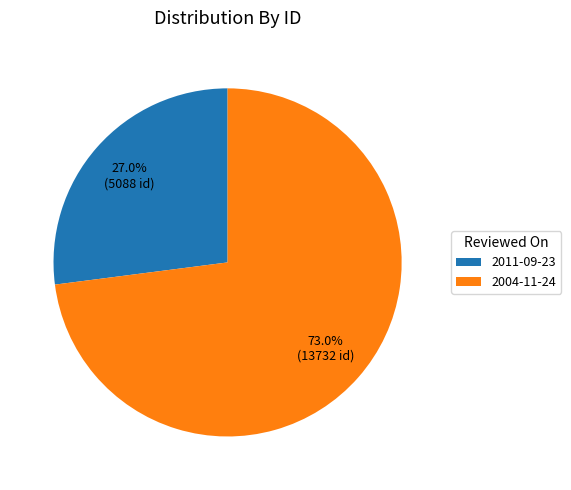

To the nearest percent, what percentage of the pie is 2004-11-24?

73%